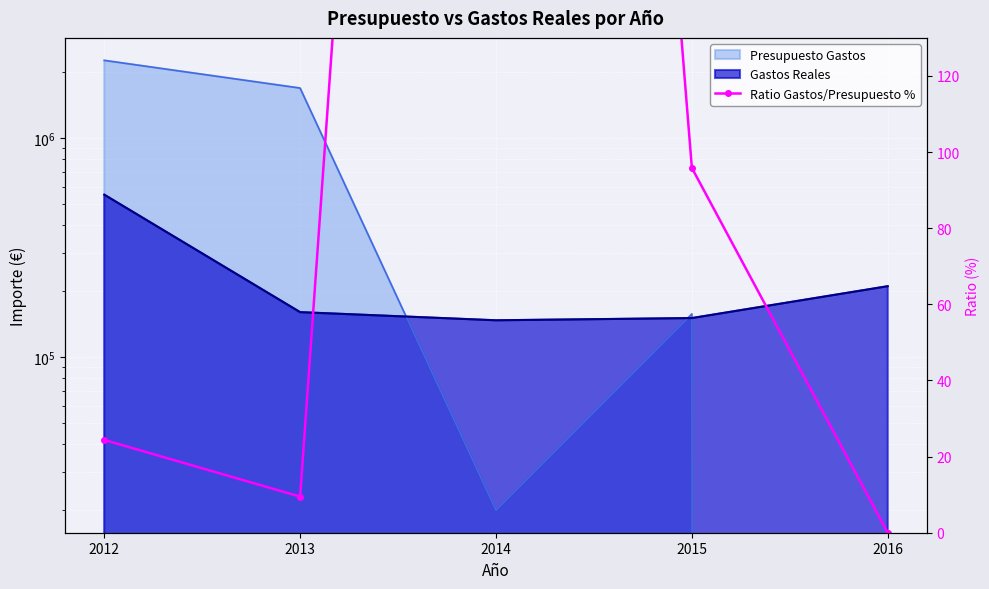

Reading left to right, list all the values displayed in this chart.

2012=24.4	2013=9.5	2014=736.7	2015=95.8	2016=0.0